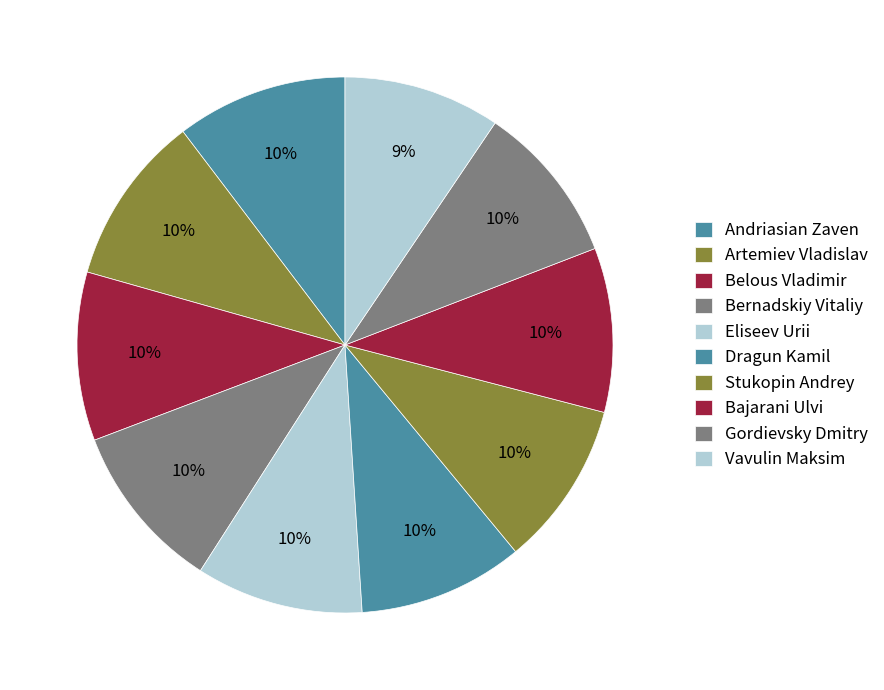

To the nearest percent, what is the difference between the largest and smallest slice percentages?

1%